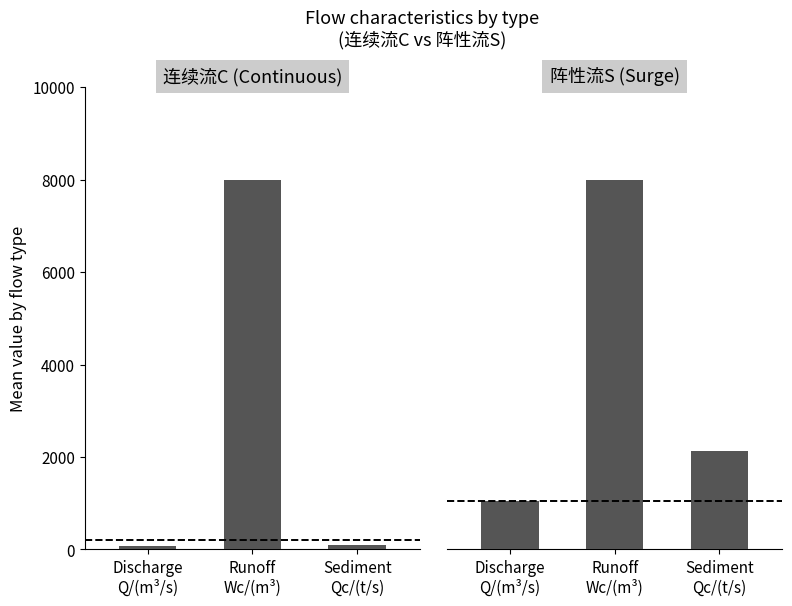

Rank the series at Runoff
Wc/(m³) from highest to lowest value.

连续流C, 阵性流S